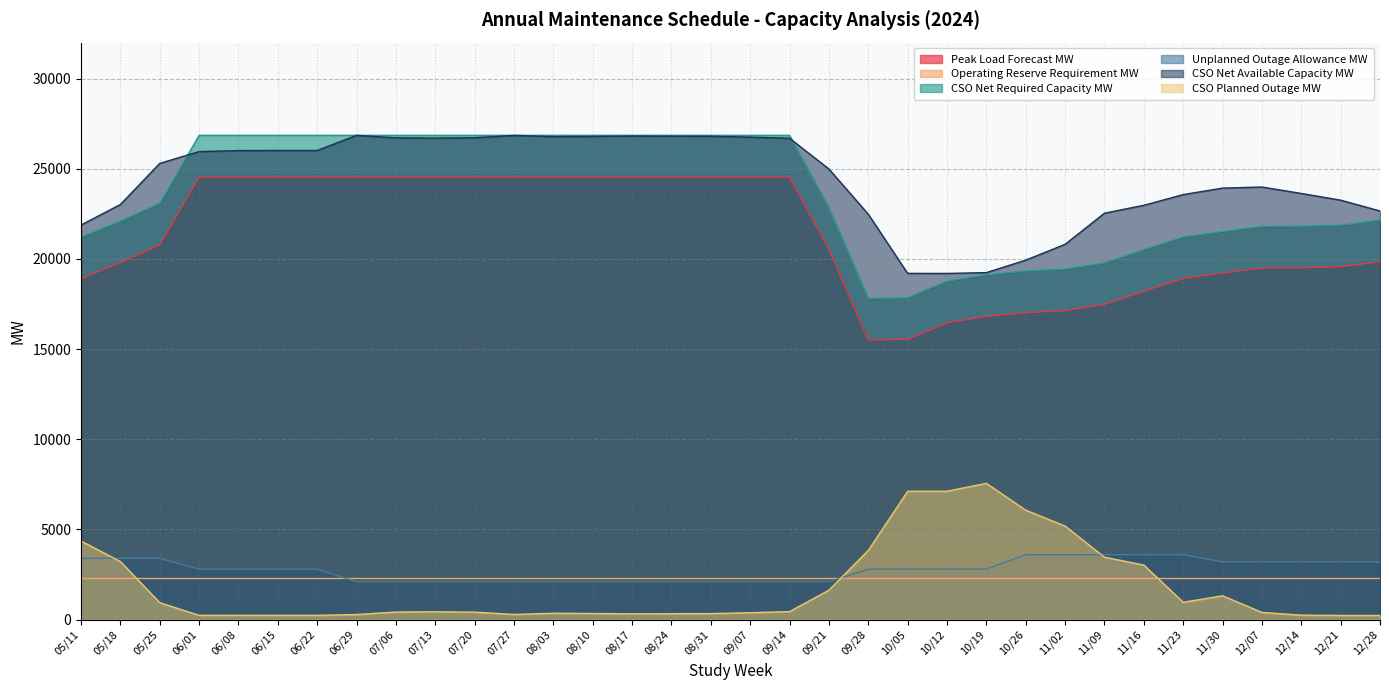

Does the chart display data point markers on the line(s)?

No